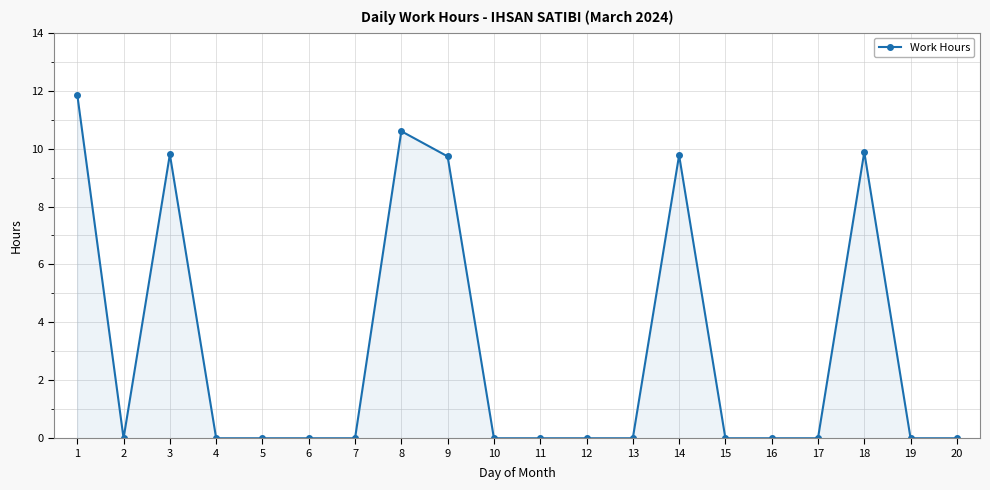

What is the difference between the maximum and minimum values?

11.9